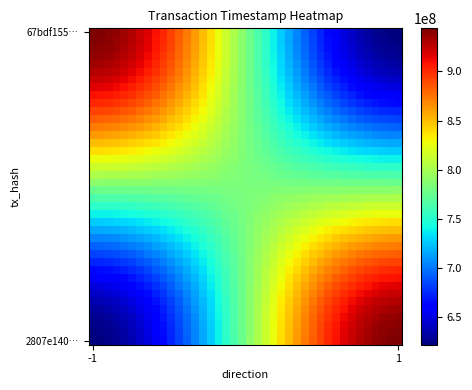

Which series has the widest spread of values?

67bdf155…